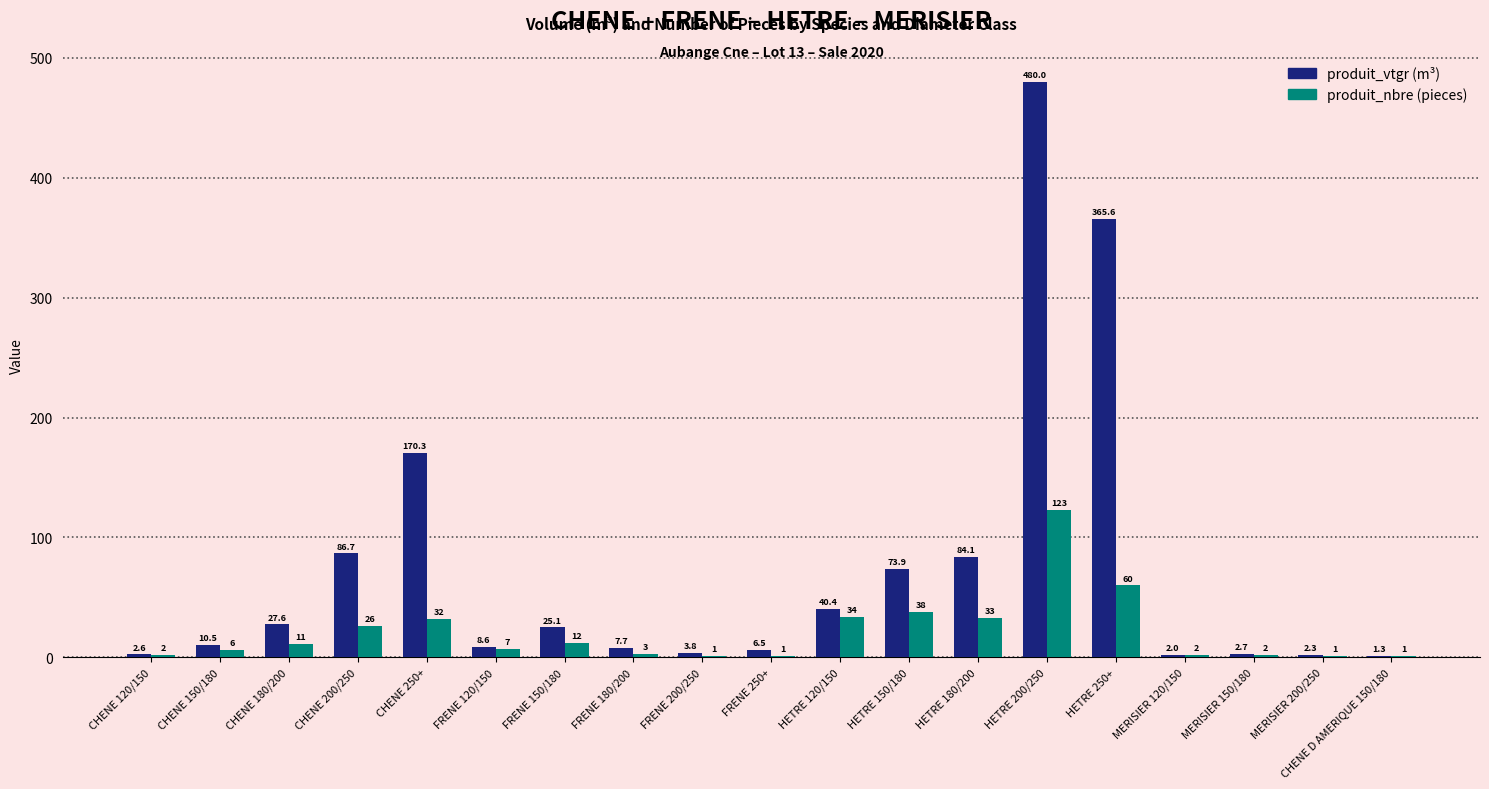

At which category is the sum across all series the highest?

HETRE 200/250